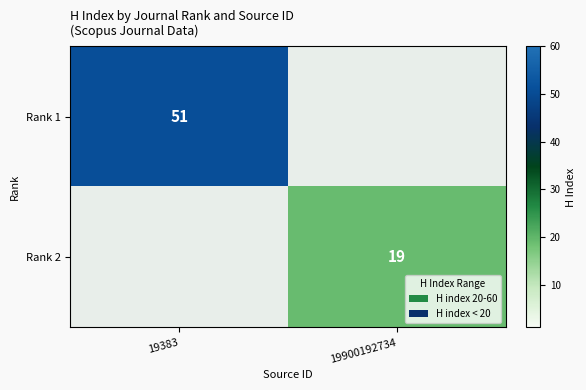

What is the total value across all series at 19383?

51